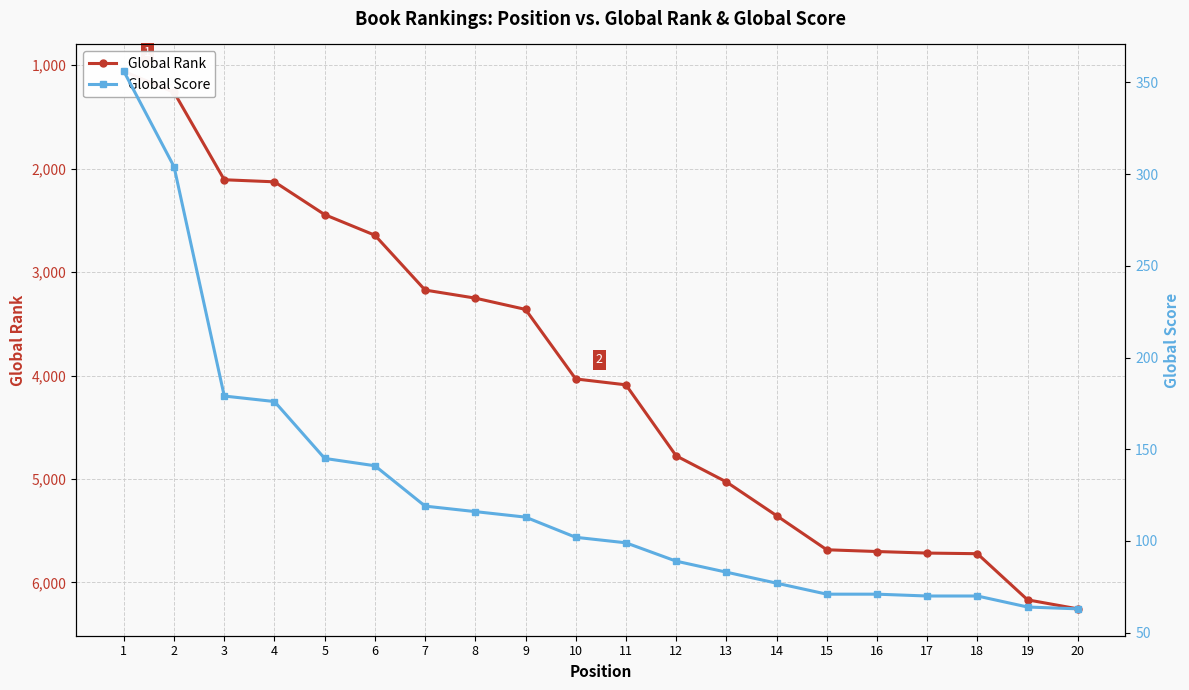

Is the value of Global Rank at 8 greater than the value of Global Score at 13?

Yes